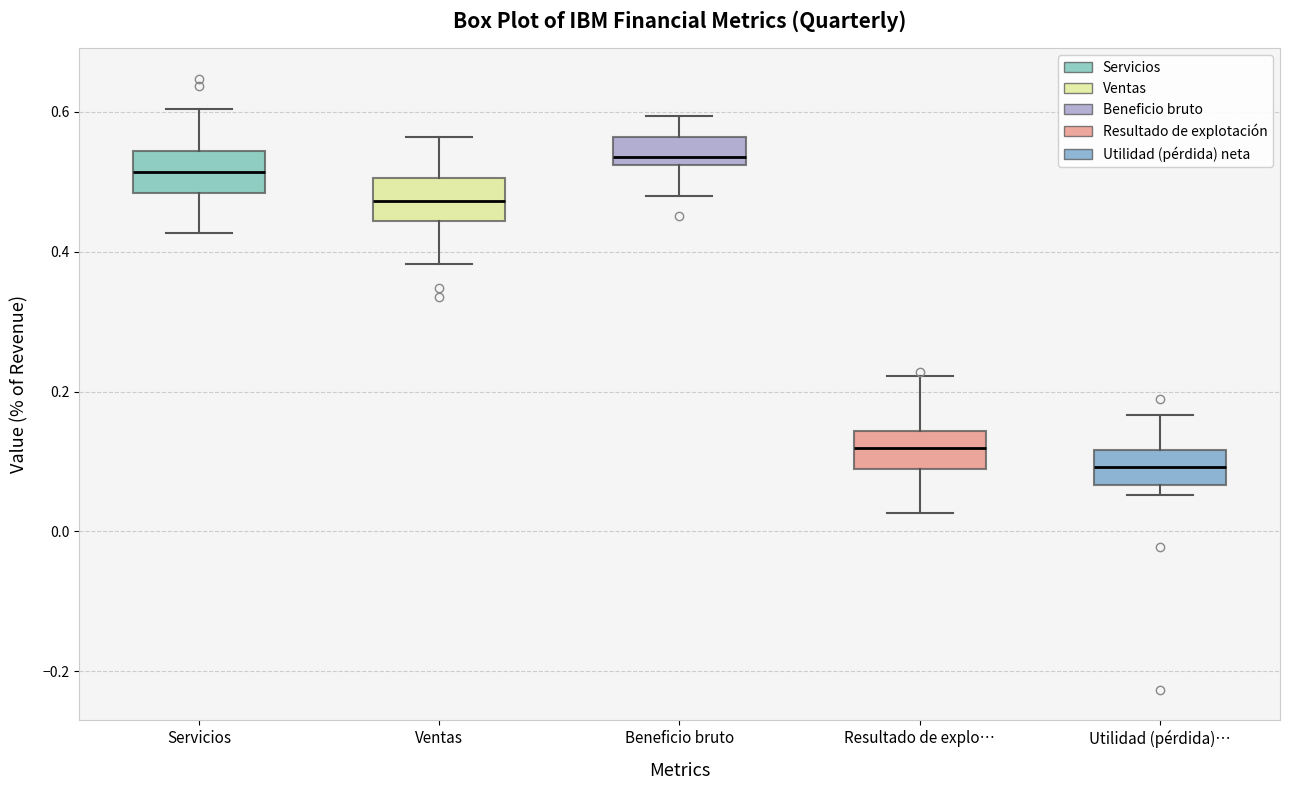

Reading left to right, read every box against the y-axis: the position of its median line, the range the box covers, and the ends of its whiskers. The values are not printed on the chart, so give them approximately, as read against the axis.

Servicios: median 0.52, box 0.48 to 0.54, whiskers 0.42 to 0.60
Ventas: median 0.48, box 0.44 to 0.50, whiskers 0.38 to 0.56
Beneficio bruto: median 0.54, box 0.52 to 0.56, whiskers 0.48 to 0.60
Resultado de explo…: median 0.12, box 0.08 to 0.14, whiskers 0.02 to 0.22
Utilidad (pérdida)…: median 0.10, box 0.06 to 0.12, whiskers 0.06 (just below the box's lower edge) to 0.16